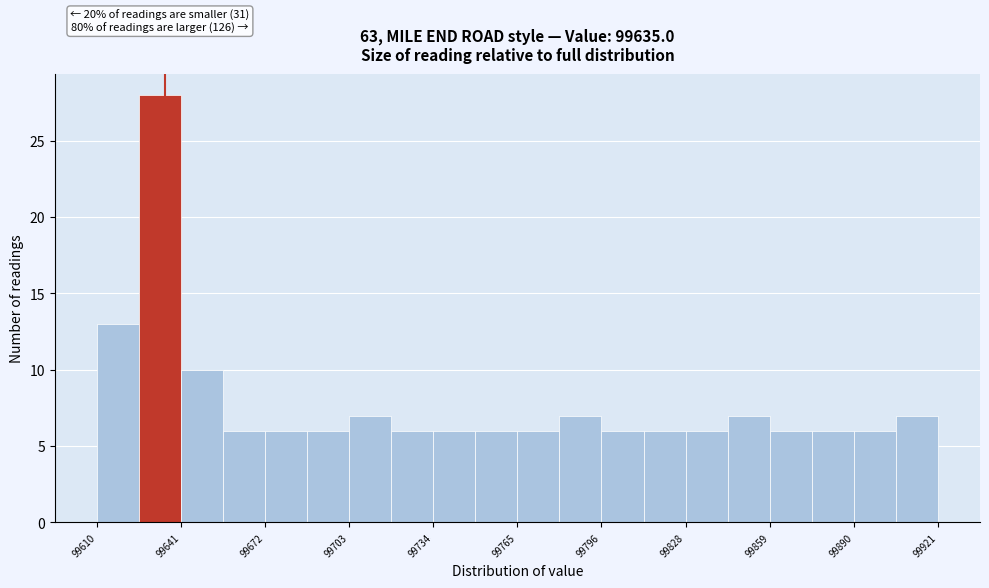

Around what value on the x-axis is the tallest bar? Give the approximate position of its centre, as read against the axis.

99635